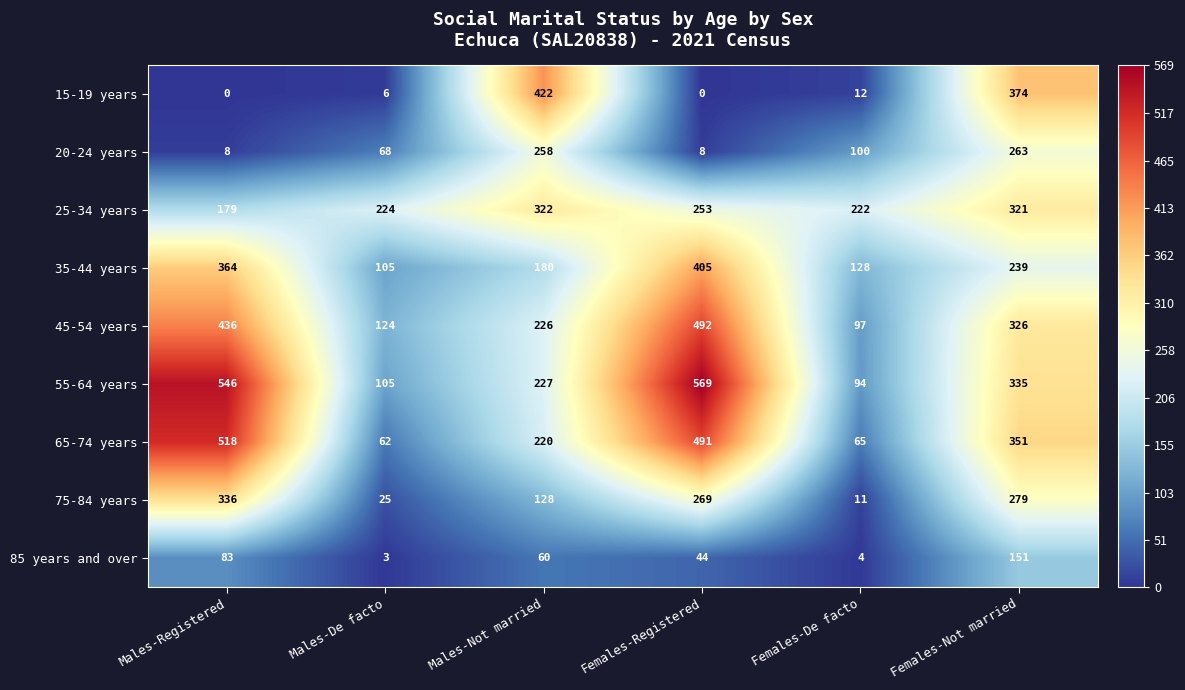

Count the number of categories in the chart.

6